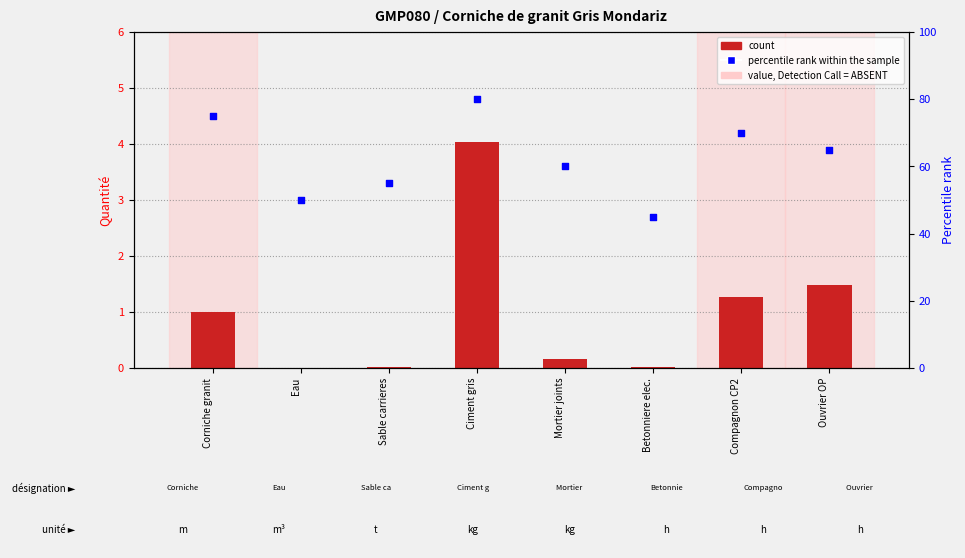

At how many categories does at least one series exceed 5?

8